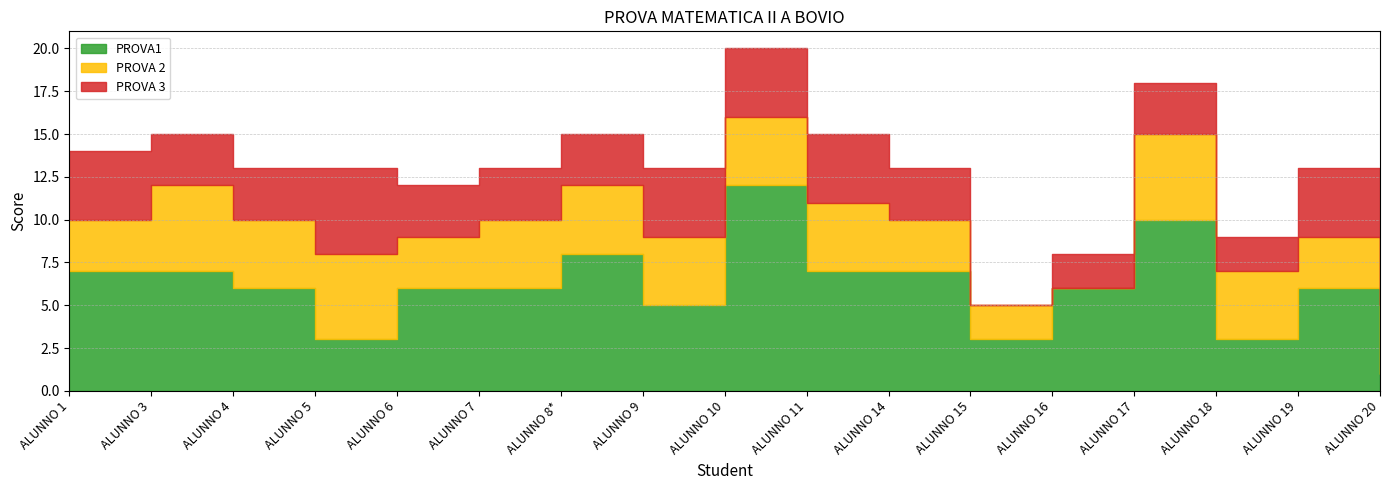

At which category does PROVA 2 reach its first local peak?

ALUNNO 3